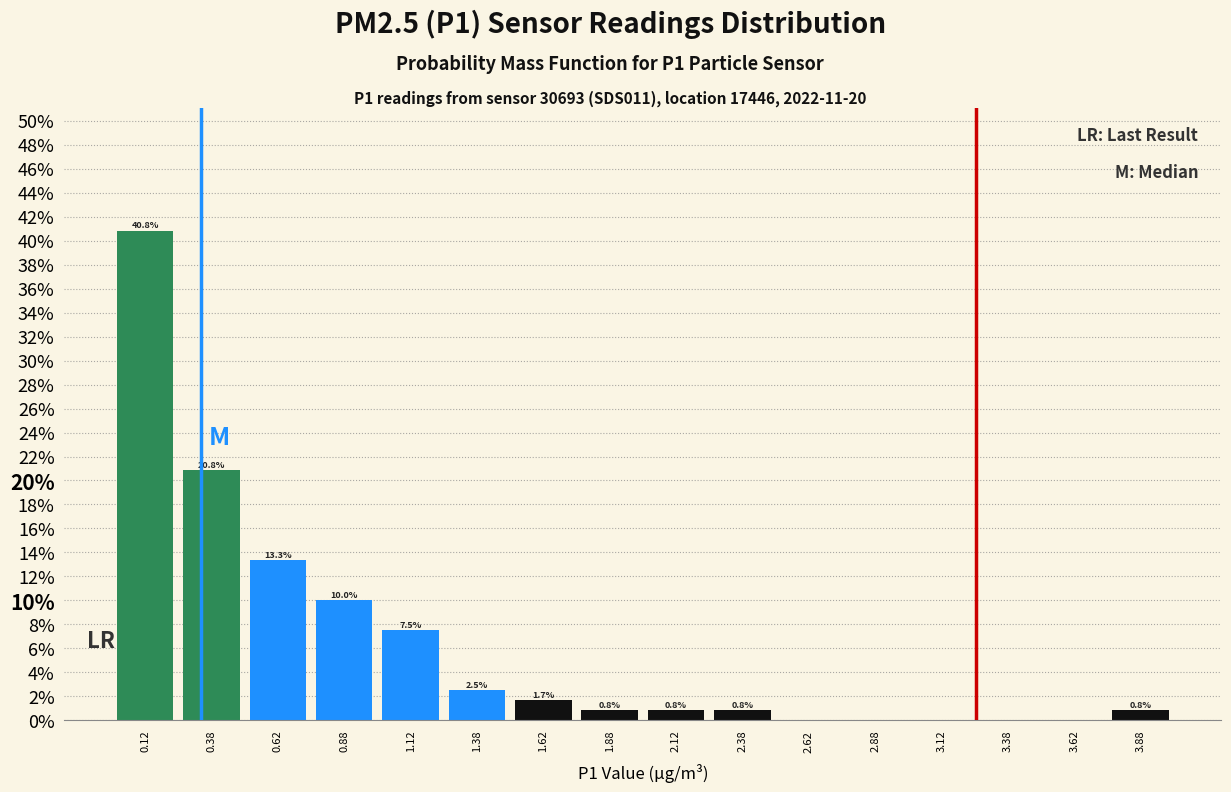

Which range on the x-axis has the tallest bar?

0.00 to 0.25